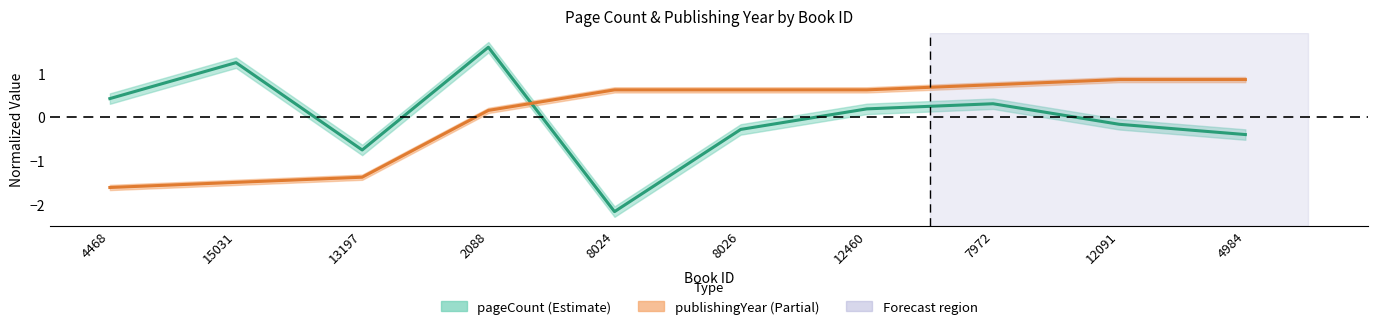

List the series in order of their overall mean, highest first.

pageCount, publishingYear